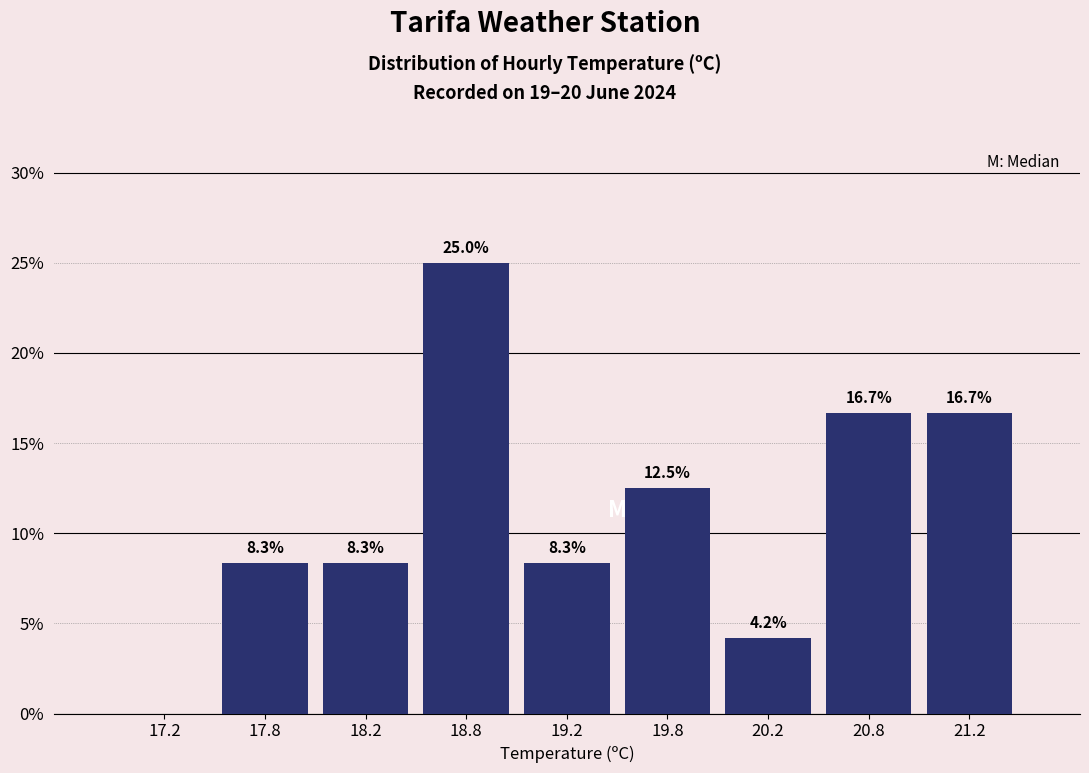

Which range on the x-axis has the tallest bar?

18.5 to 19.0